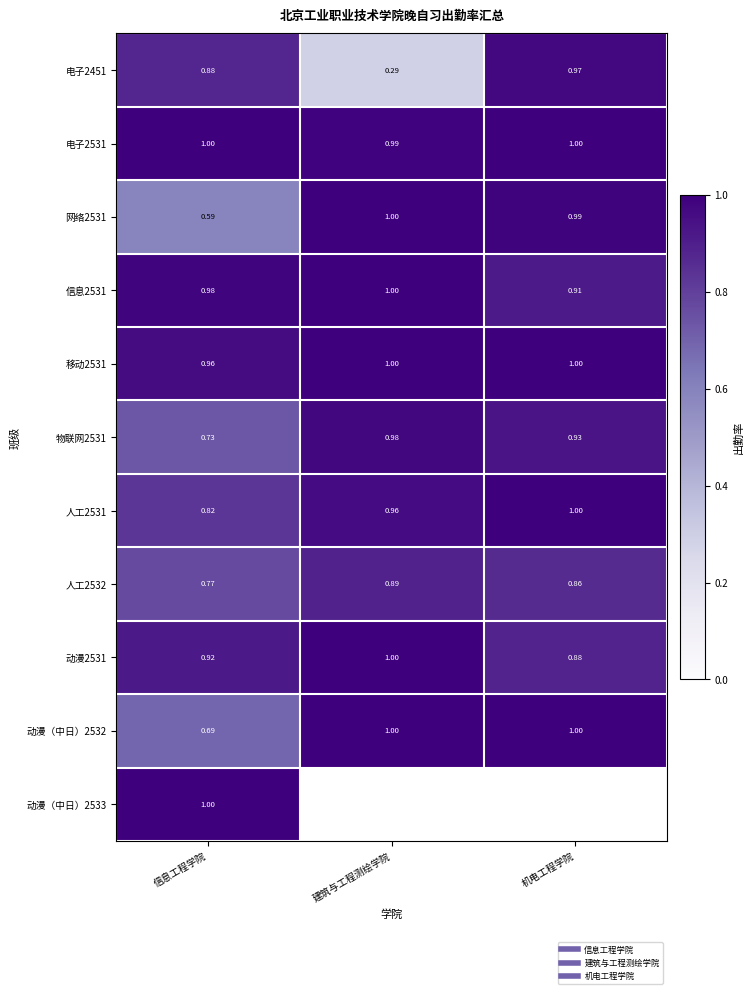

At how many categories does at least one series exceed 0?

3